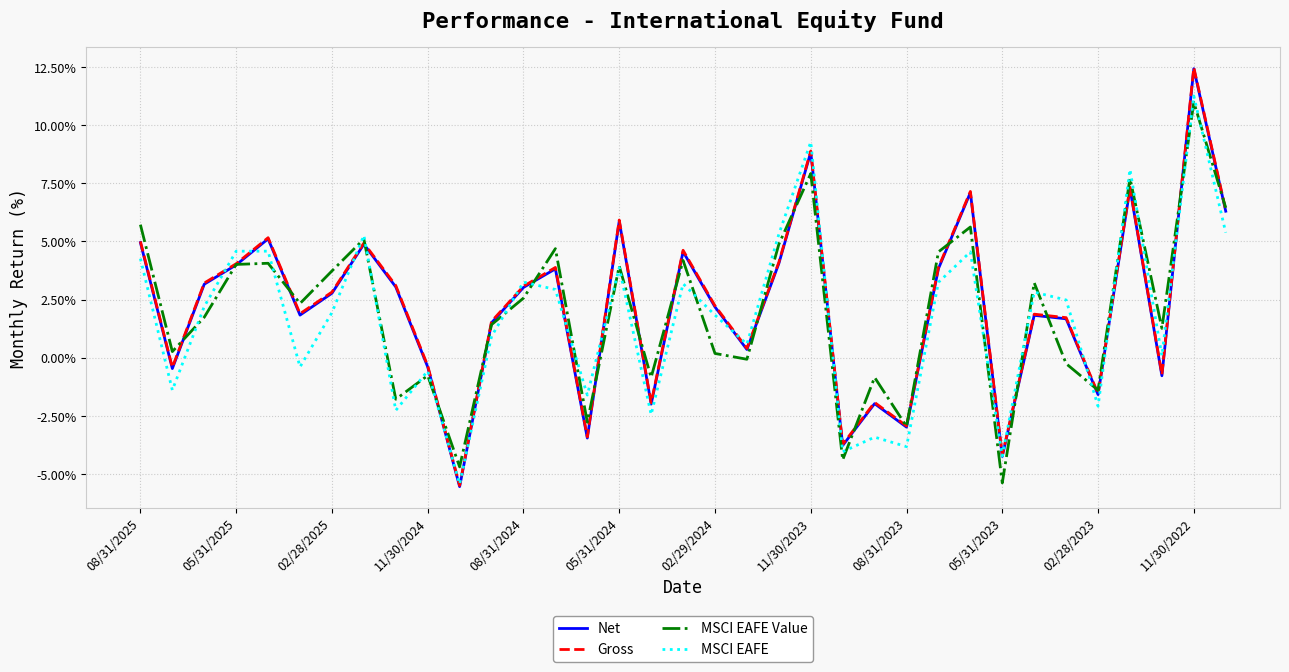

What is the highest value of the Gross series?

12.5